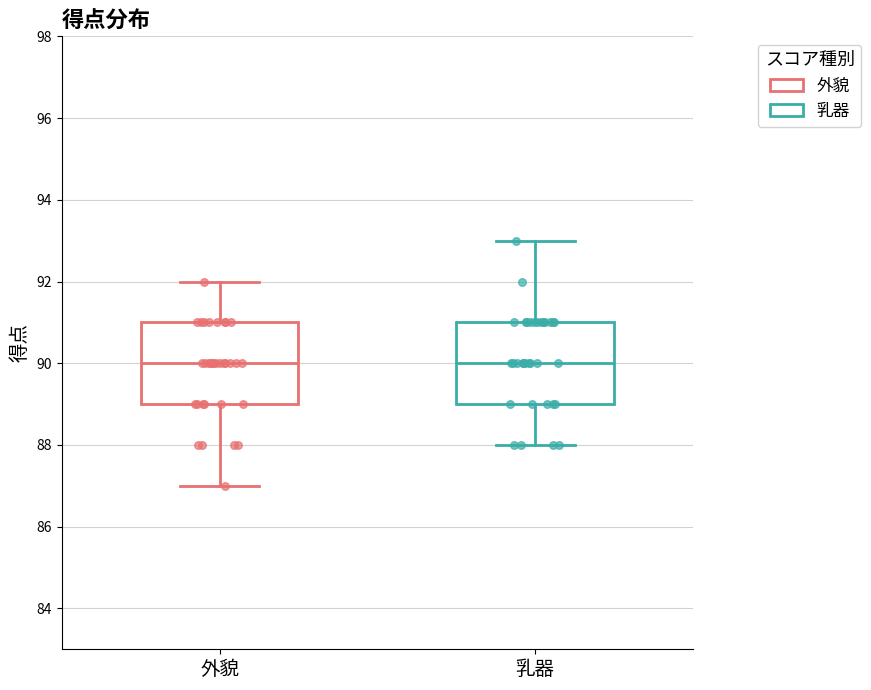

Where is the upper edge of the box for 乳器 on the y-axis? The values are not printed on the chart, so give them approximately, as read against the axis.

91